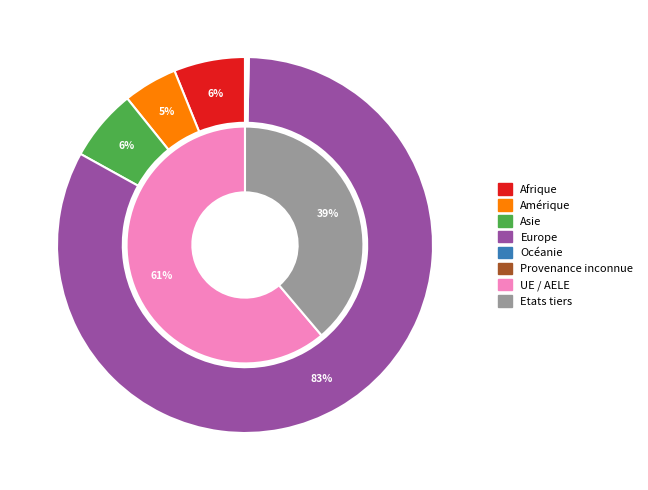

Is the sum of Afrique and Asie greater than half?

No